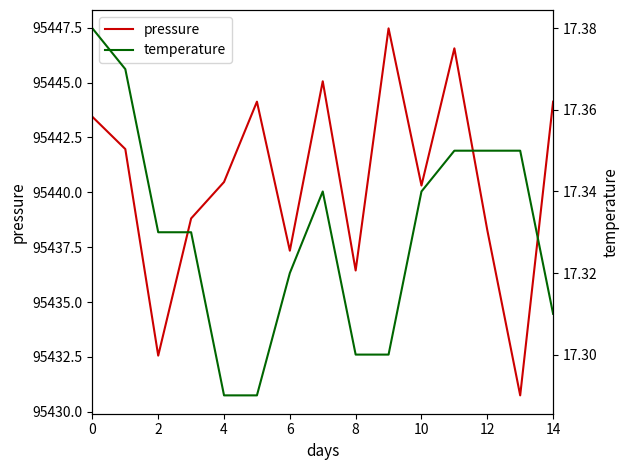

Rank the series by their maximum value, from highest to lowest.

pressure, temperature